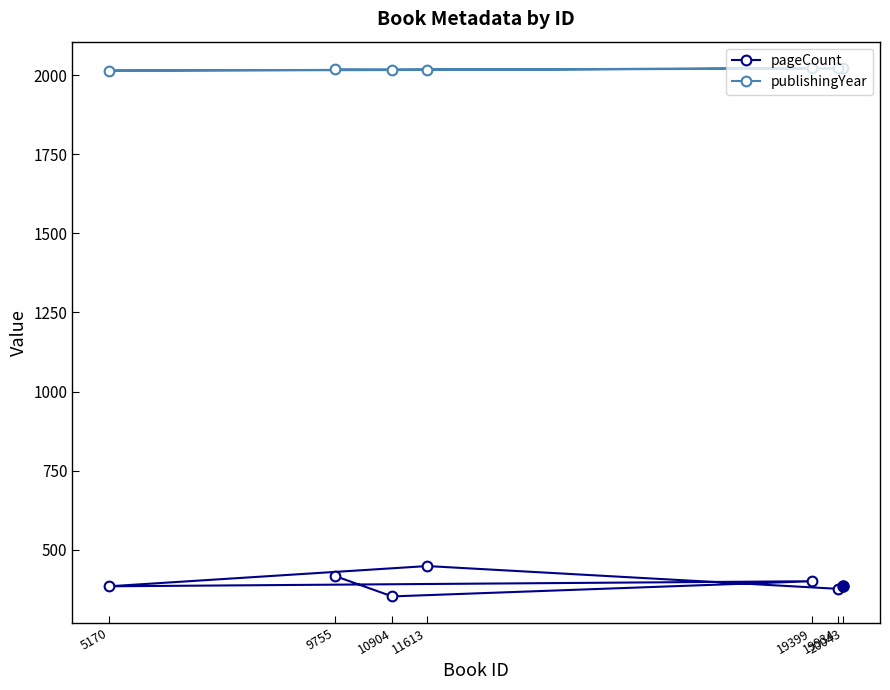

What is the total value across all series at 10904?

2370